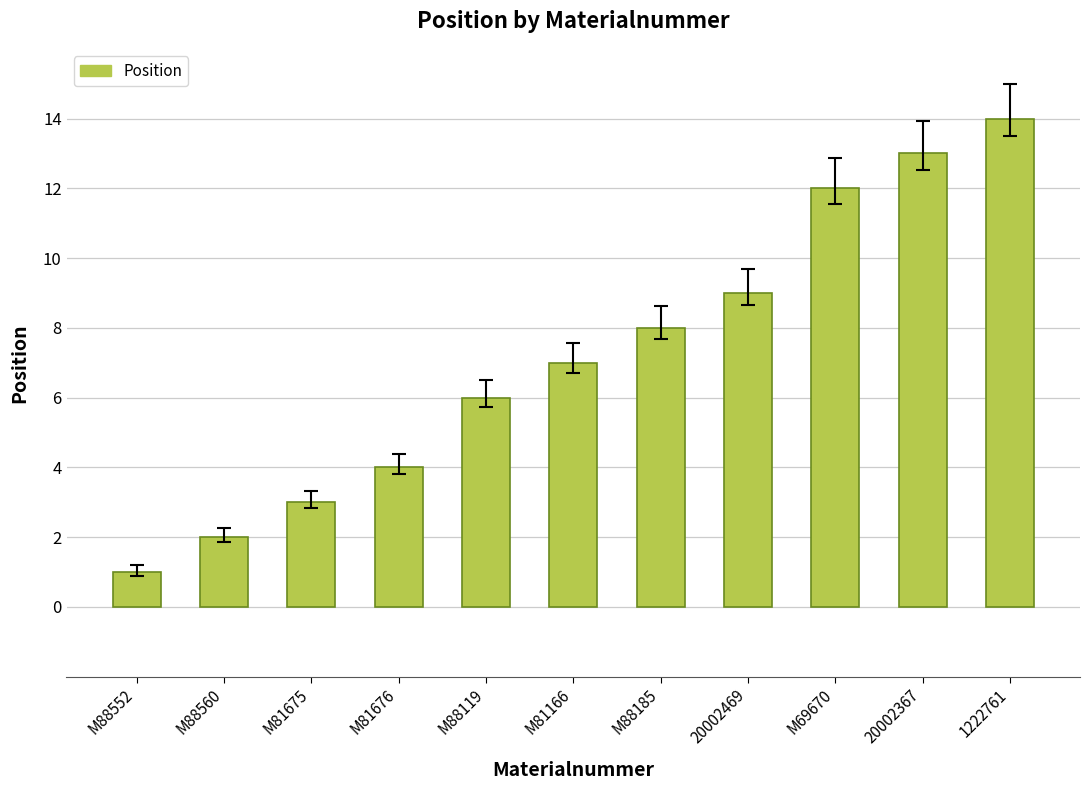

True or false: the data shows 3 at M81675.

True